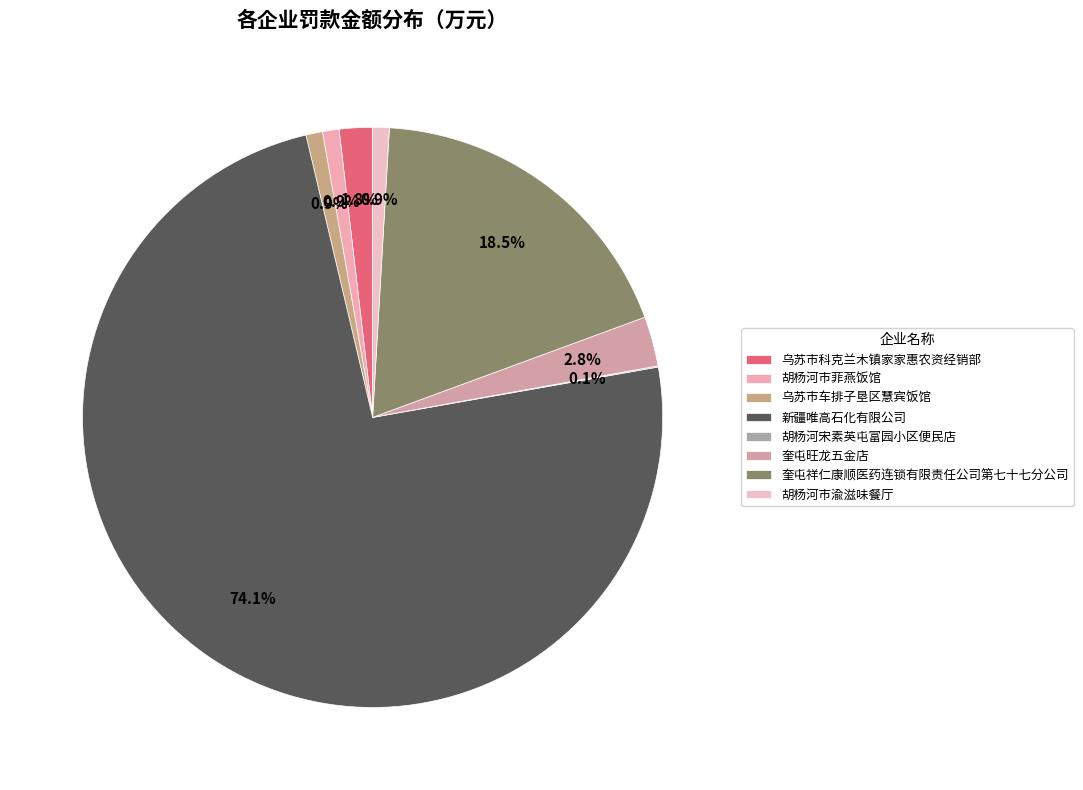

What percentage is the 乌苏市科克兰木镇家家惠农资经销部 slice, to the nearest percent?

2%